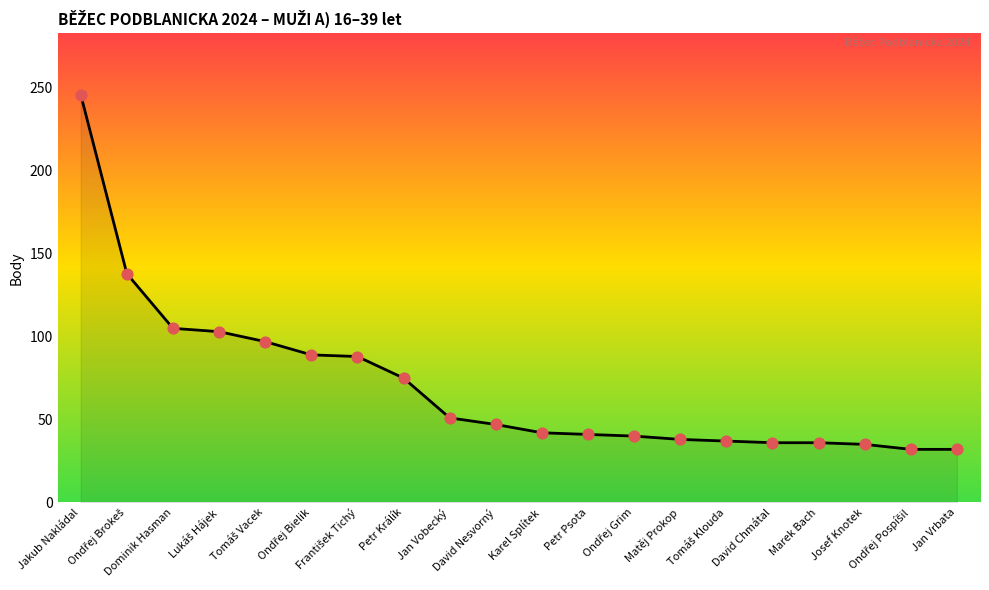

What is the difference between the maximum and minimum values?

214